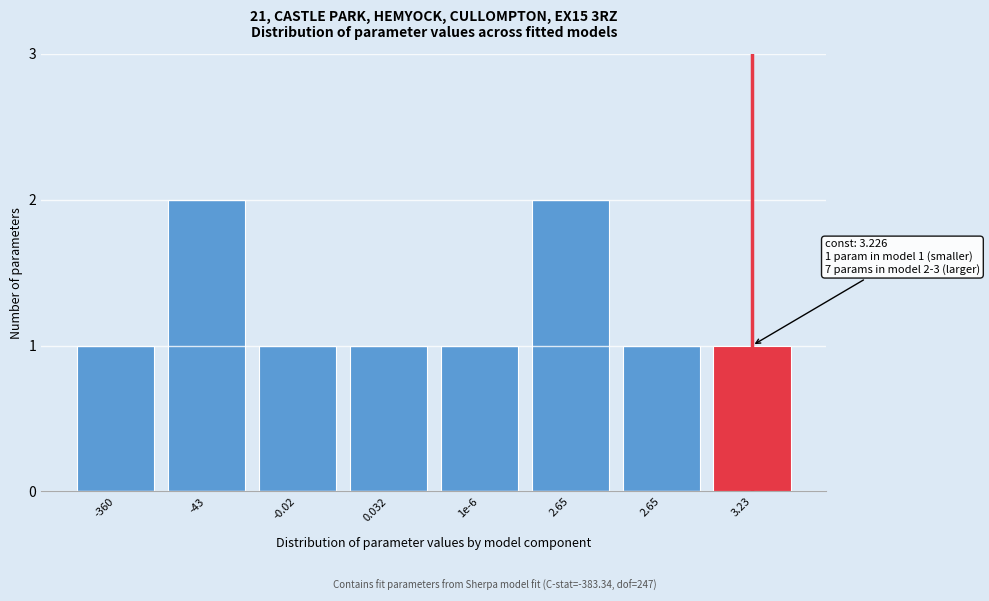

How many series are shown in this chart?

1